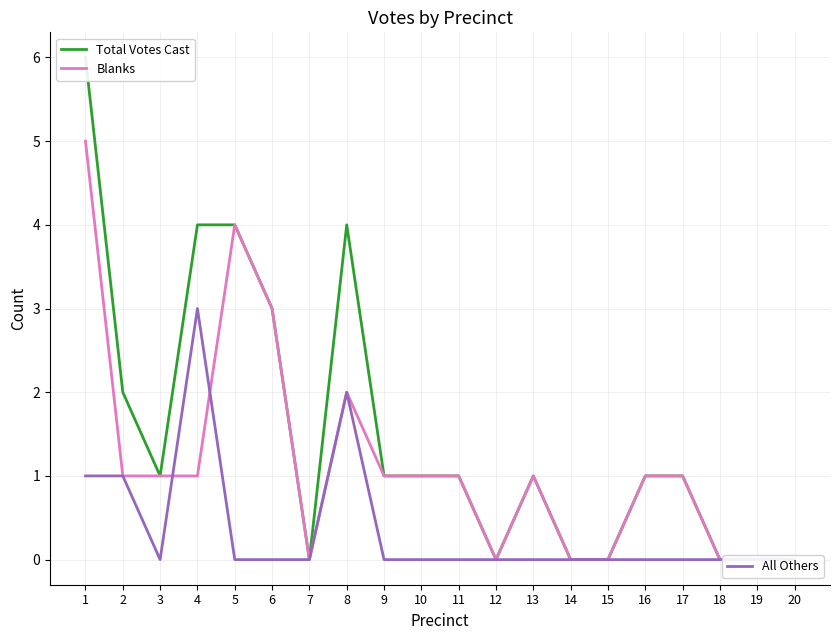

At how many categories does at least one series exceed 2?

5